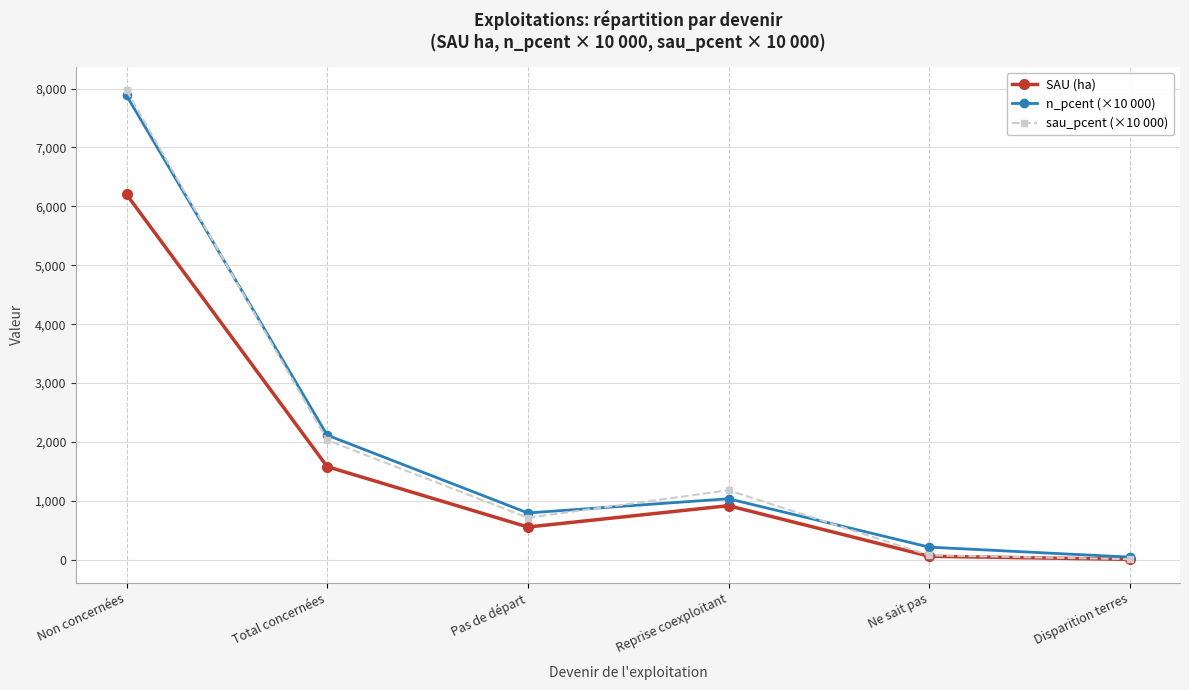

What is the sum of all sau_pcent (×10 000) values?

11979.4